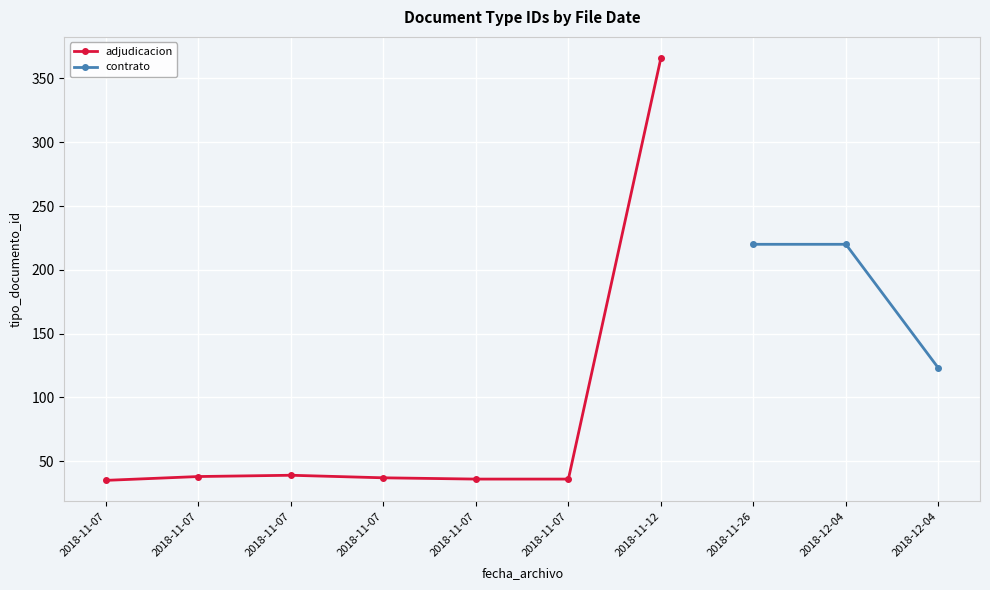

List the labels in order of value, smallest first.

2018-11-07 09:57, 2018-11-07 11:03, 2018-11-07 11:02, 2018-11-07 09:57, 2018-11-07 09:57, 2018-11-07 09:57, 2018-12-04 10:30, 2018-12-04 10:30, 2018-11-26 10:07, 2018-11-12 17:36